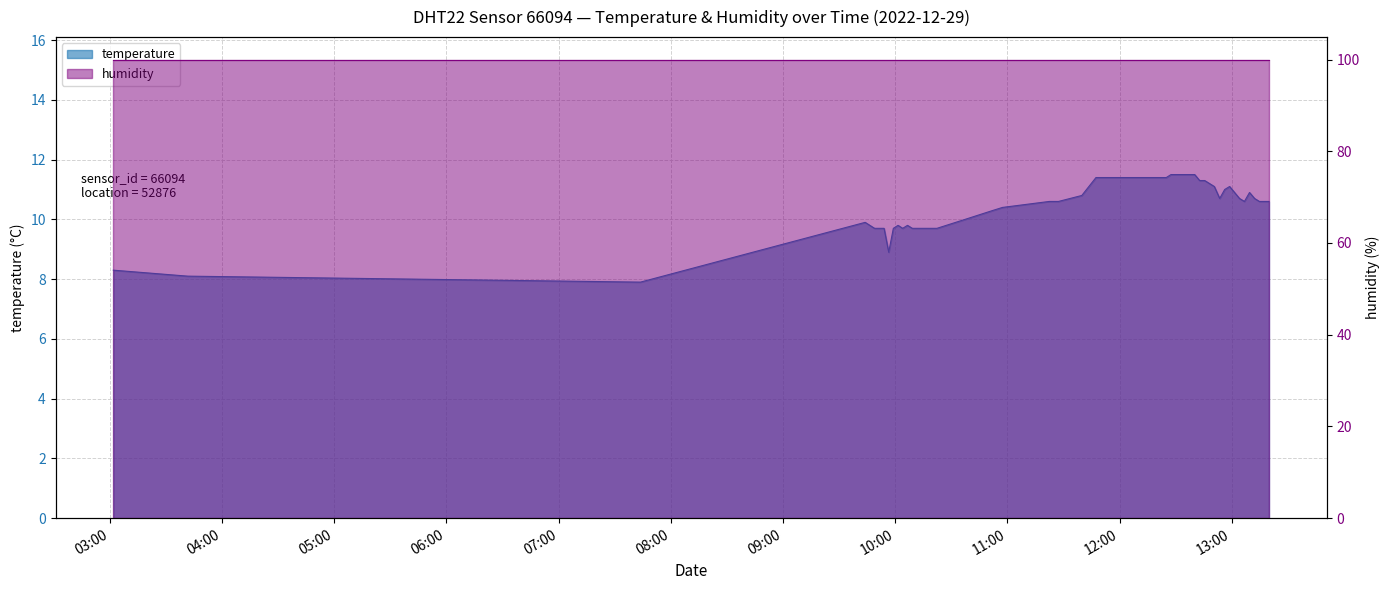

Rank the categories by value from highest to lowest.

2022-12-29T12:27:29, 2022-12-29T12:40:08, 2022-12-29T11:47:21, 2022-12-29T12:24:57, 2022-12-29T12:42:47, 2022-12-29T12:45:28, 2022-12-29T12:50:38, 2022-12-29T12:58:49, 2022-12-29T12:56:11, 2022-12-29T13:09:28, 2022-12-29T11:39:46, 2022-12-29T12:53:31, 2022-12-29T13:04:06, 2022-12-29T13:12:09, 2022-12-29T11:22:23, 2022-12-29T11:24:50, 2022-12-29T11:27:18, 2022-12-29T13:06:44, 2022-12-29T13:14:44, 2022-12-29T13:17:18, 2022-12-29T13:19:51, 2022-12-29T10:57:22, 2022-12-29T10:52:15, 2022-12-29T10:47:16, 2022-12-29T10:37:21, 2022-12-29T09:43:55, 2022-12-29T10:01:31, 2022-12-29T10:06:34, 2022-12-29T09:48:57, 2022-12-29T09:51:31, 2022-12-29T09:54:02, 2022-12-29T09:59:00, 2022-12-29T10:03:59, 2022-12-29T10:09:08, 2022-12-29T10:11:51, 2022-12-29T10:22:18, 2022-12-29T09:56:31, 2022-12-29T03:01:53, 2022-12-29T03:41:41, 2022-12-29T07:43:46